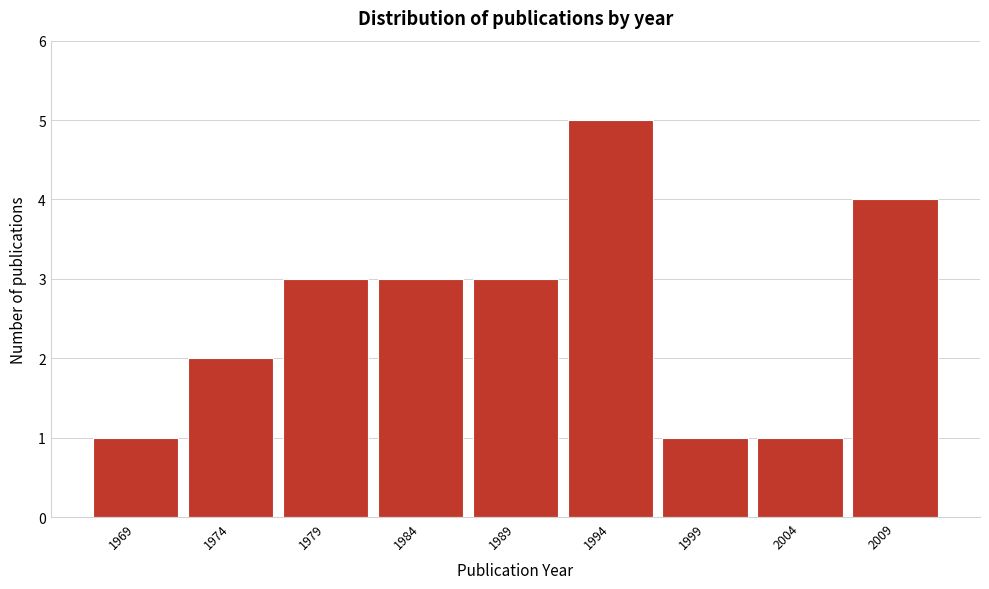

Reading left to right, list all the values displayed in this chart.

1969=1	1974=2	1979=3	1984=3	1989=3	1994=5	1999=1	2004=1	2009=4